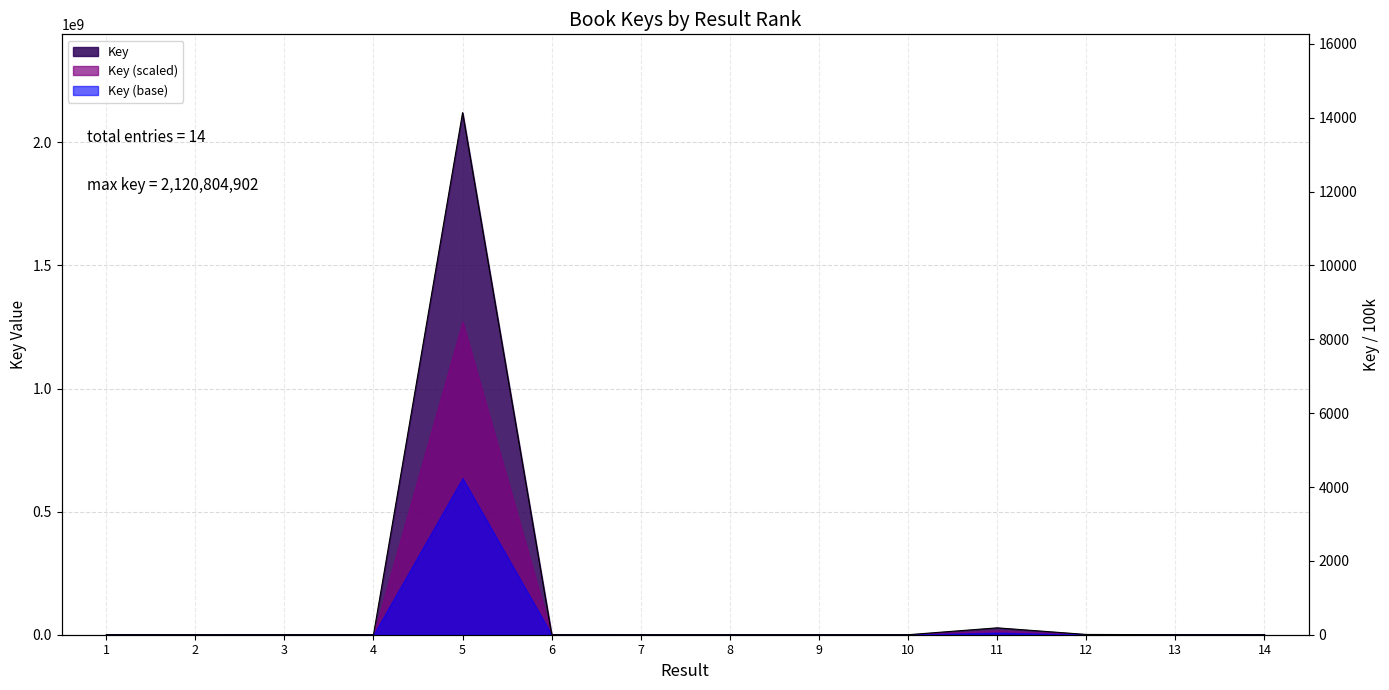

Count the number of categories in the chart.

14